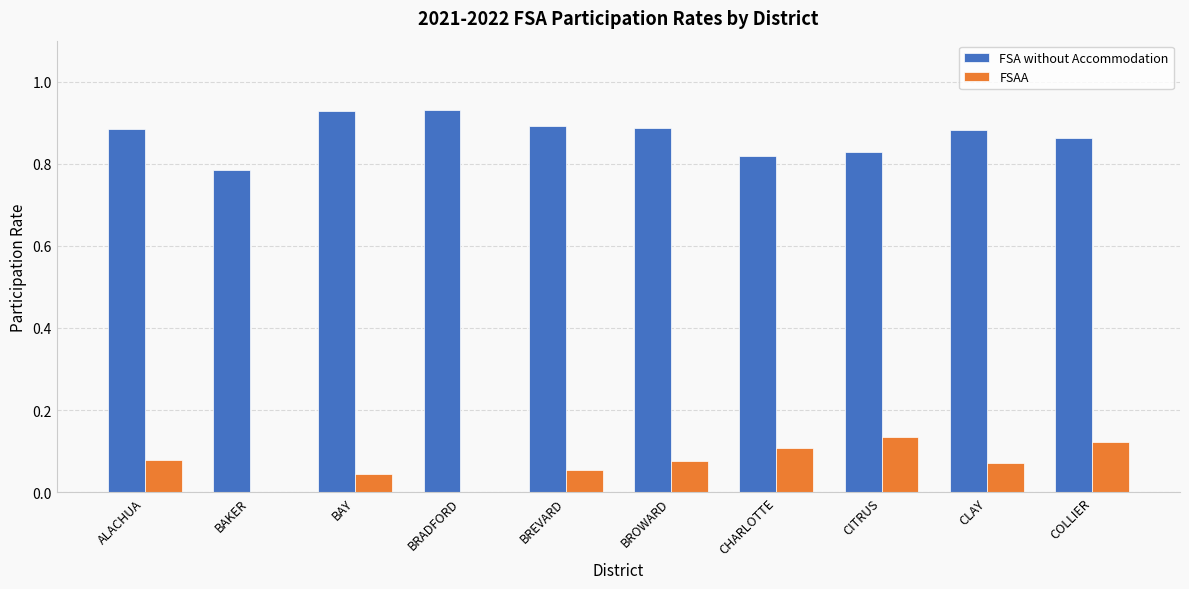

What is the sum of all FSAA values?

0.7